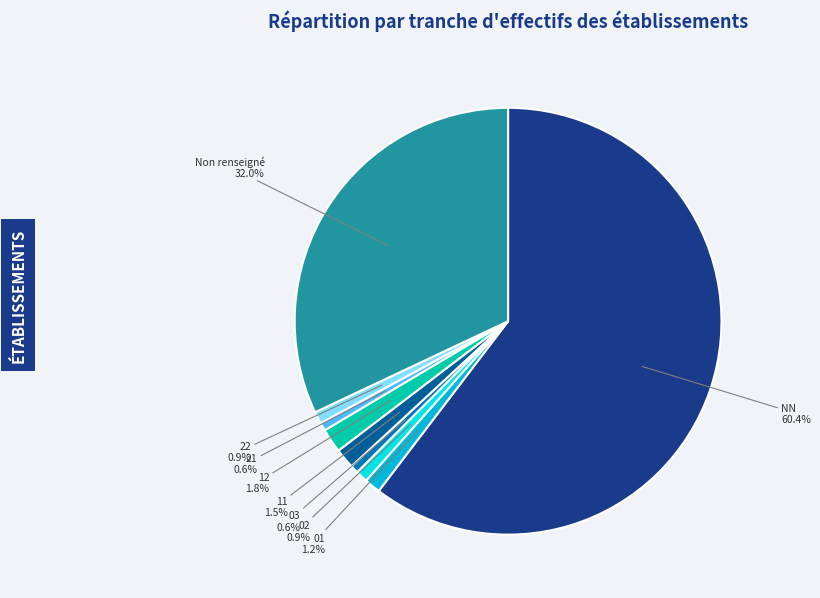

How much of the chart is everything except 01?

98.8%